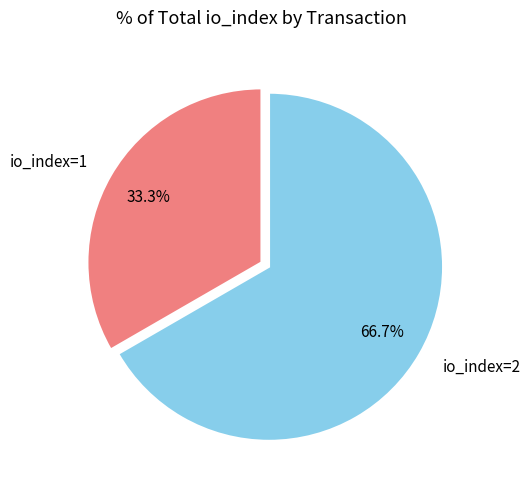

How many segments does this pie chart have?

2